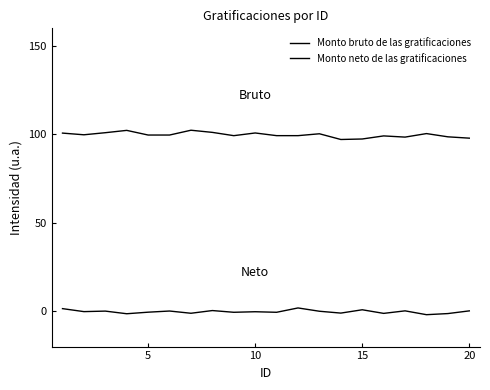

What is the maximum value shown in the chart?

102.4